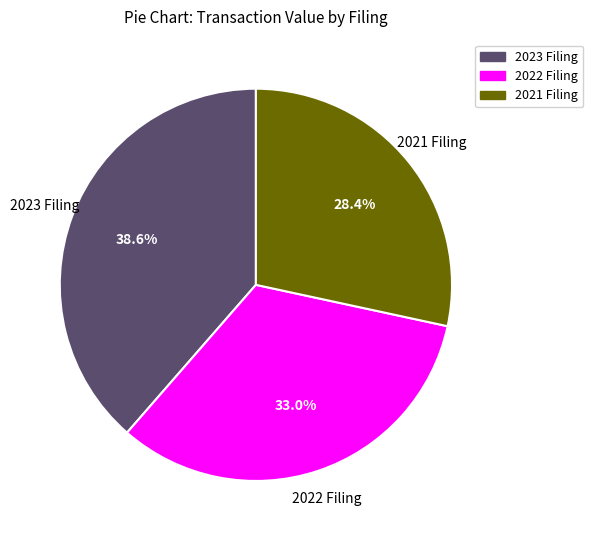

Count the number of slices in the pie.

3